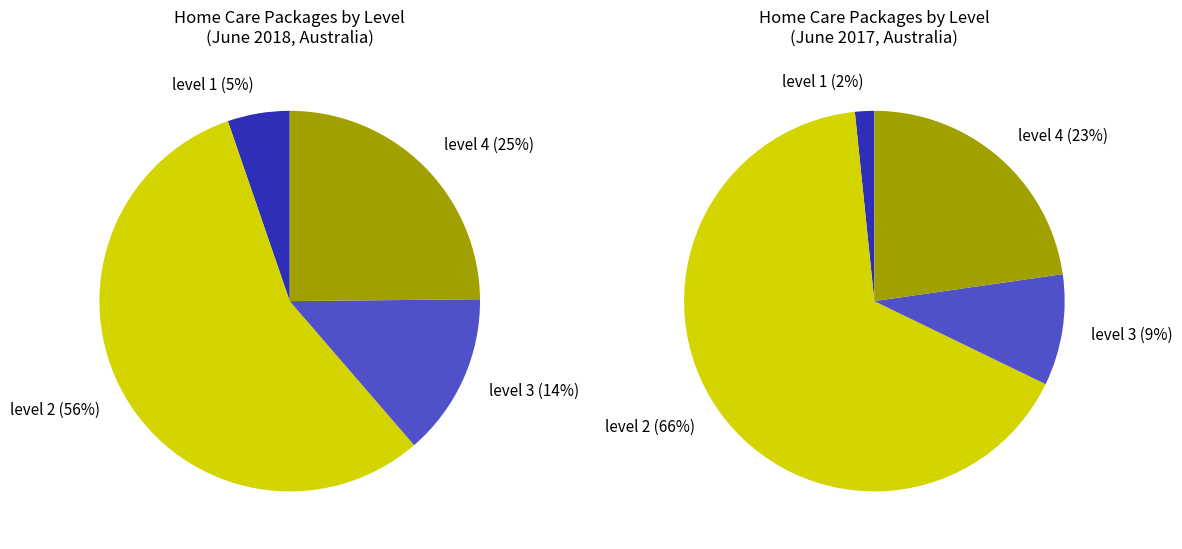

To the nearest percent, what is the average slice percentage?

25%